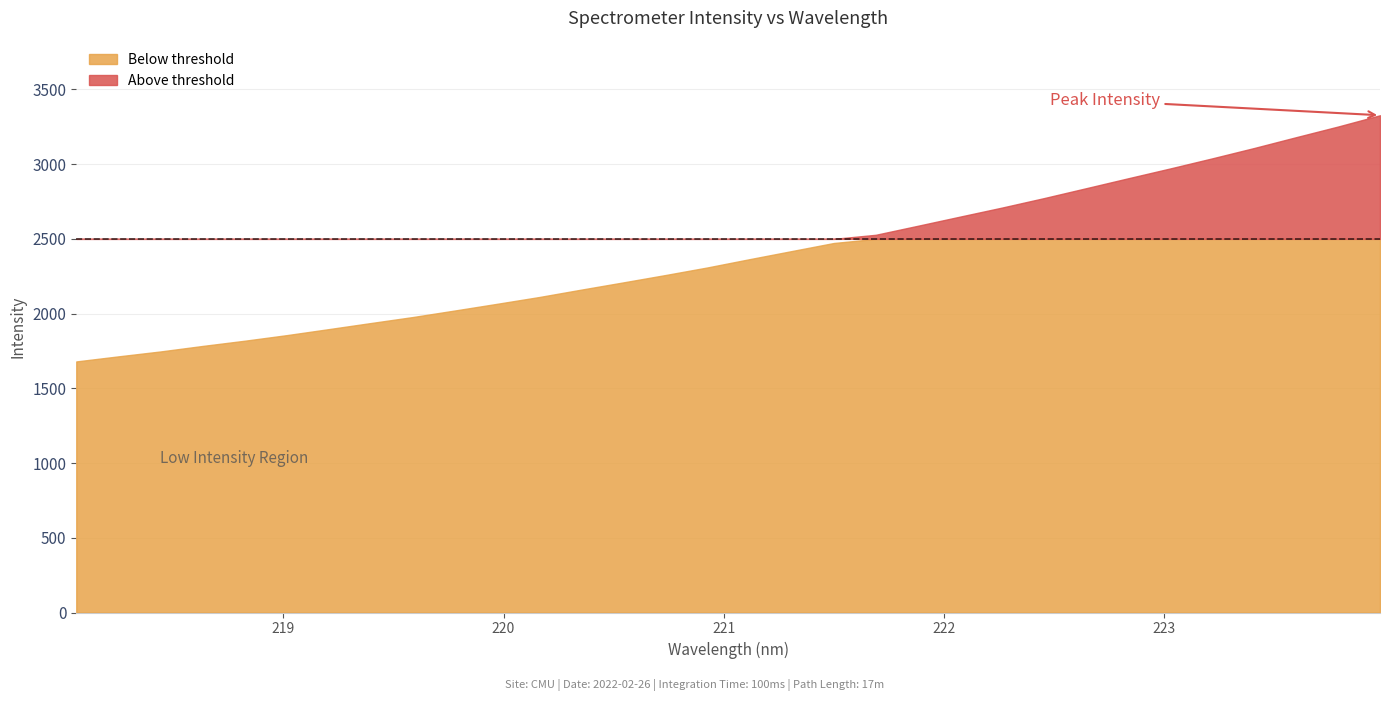

True or false: there are more than 1 points higher than both neighbors.

False